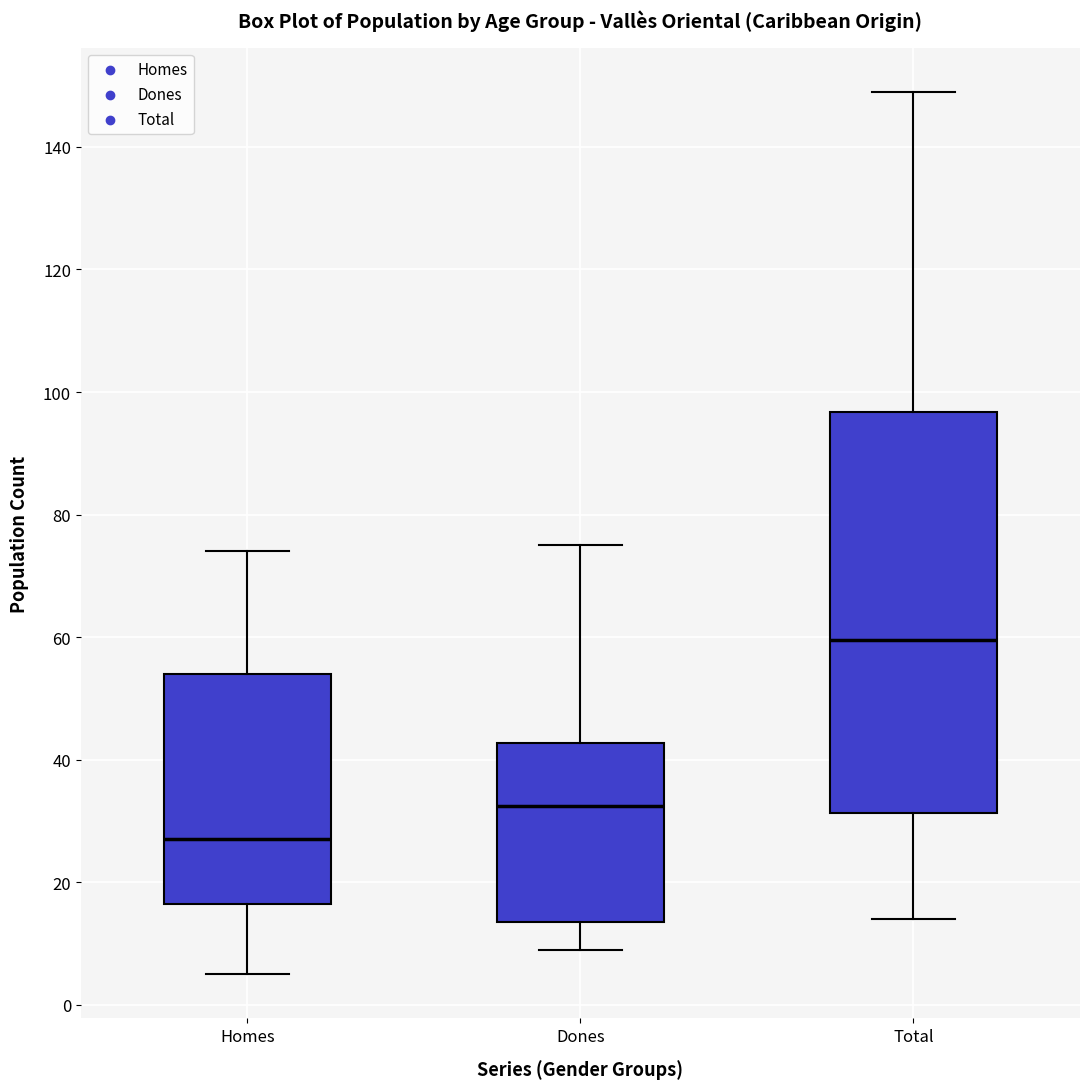

Reading left to right, transcribe this box plot: for each box, give where its median line is, the range the box spans, and where its two whiskers end, as read against the y-axis. The values are not printed on the chart, so give them approximately, as read against the axis.

Homes: median 28, box 16 to 54, whiskers 6 to 74
Dones: median 32, box 14 to 42, whiskers 10 to 76
Total: median 60, box 32 to 96, whiskers 14 to 150